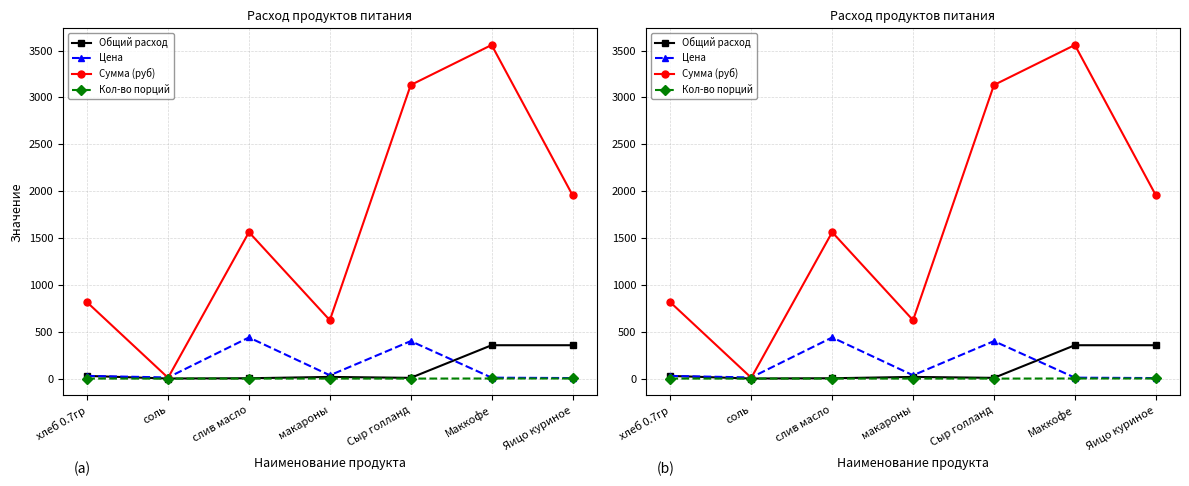

What is the label of the 6th point from the right?

соль